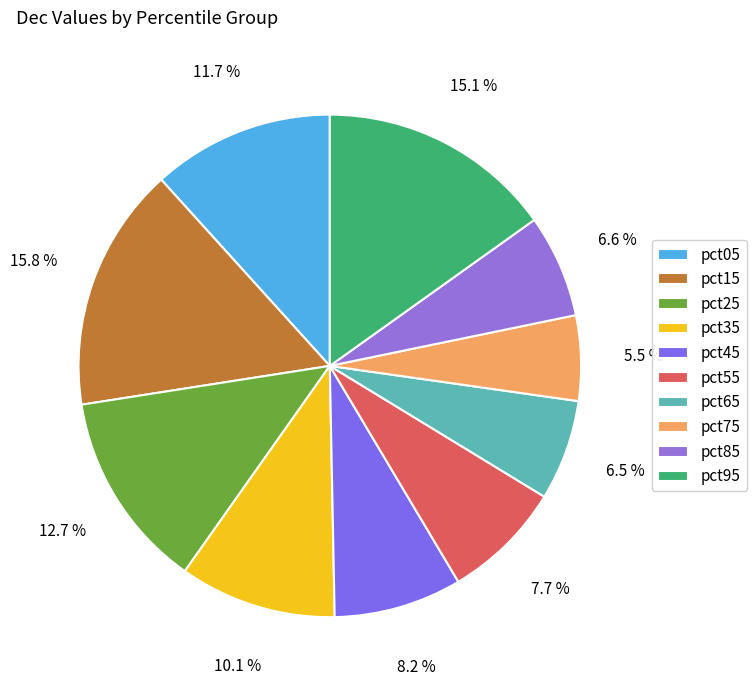

What is the total percentage of pct45 and pct15?

24.0%